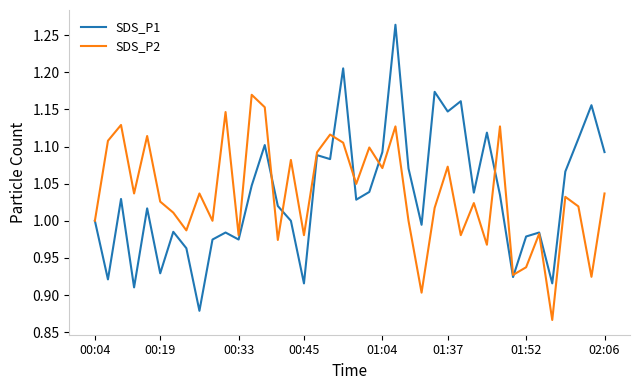

List the series in order of their peak value, highest first.

SDS_P1, SDS_P2